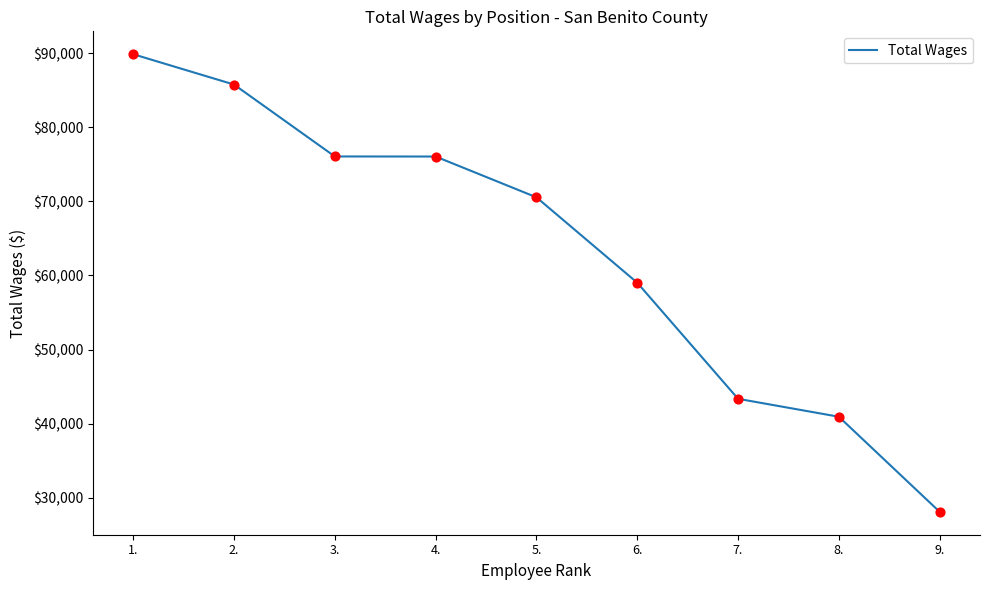

What is the change in value from 2. to 3.?

-9705